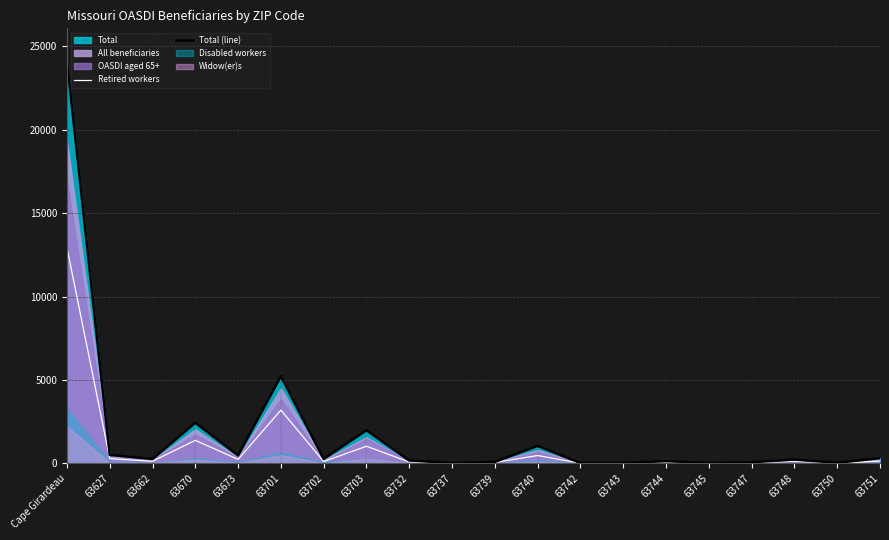

What is the label of the 19th point from the right?

63627